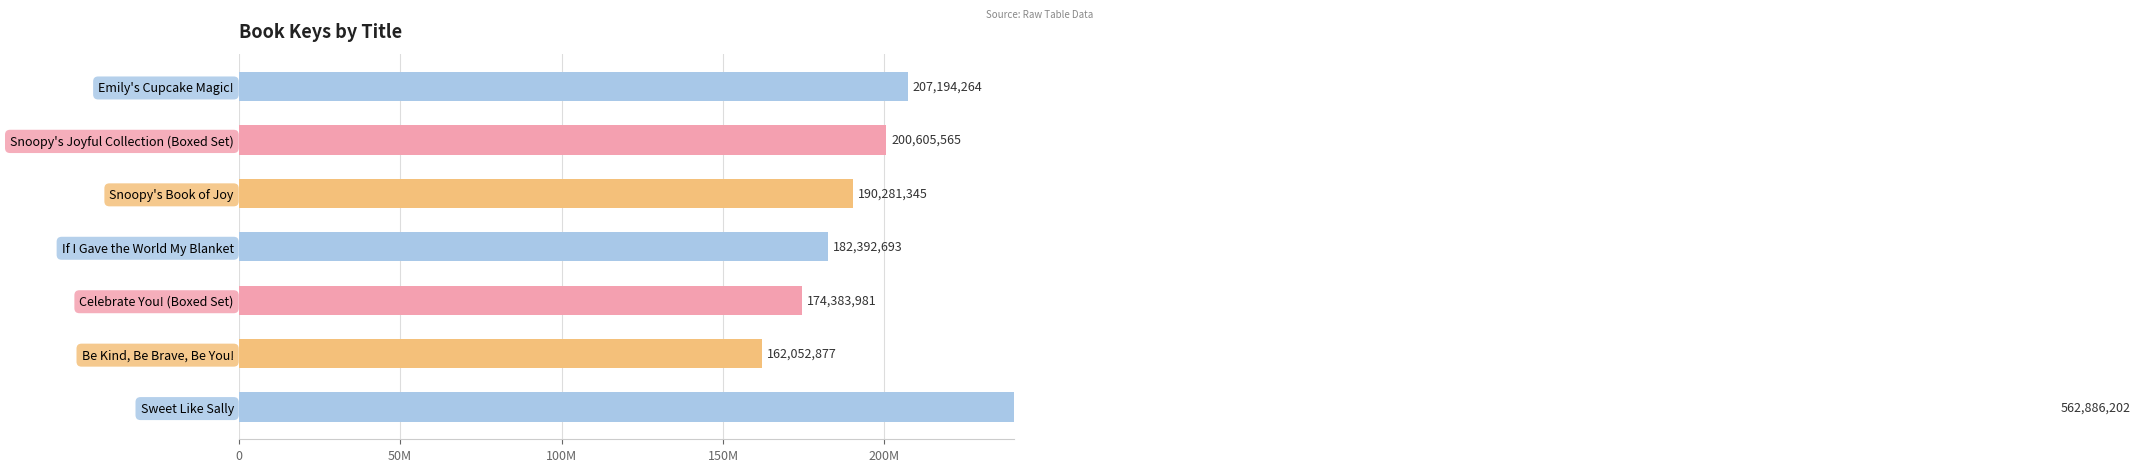

Are the bars grouped side by side (vs. stacked)?

No